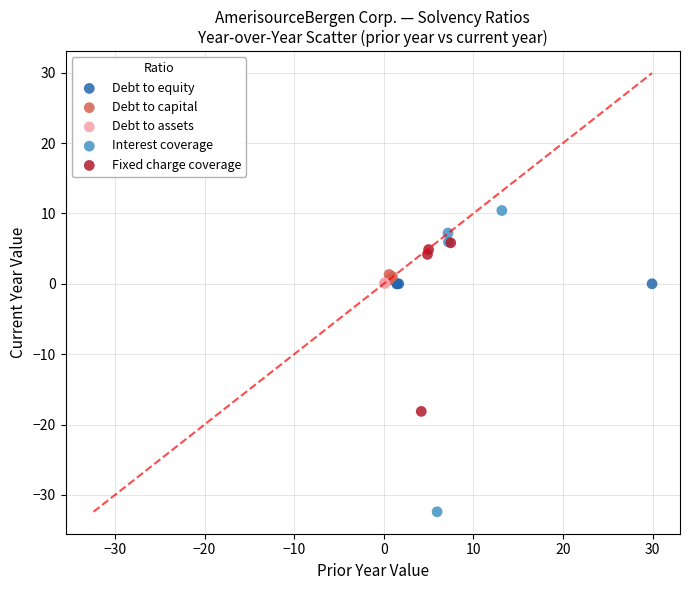

Which series contains the highest Y value?

Interest coverage